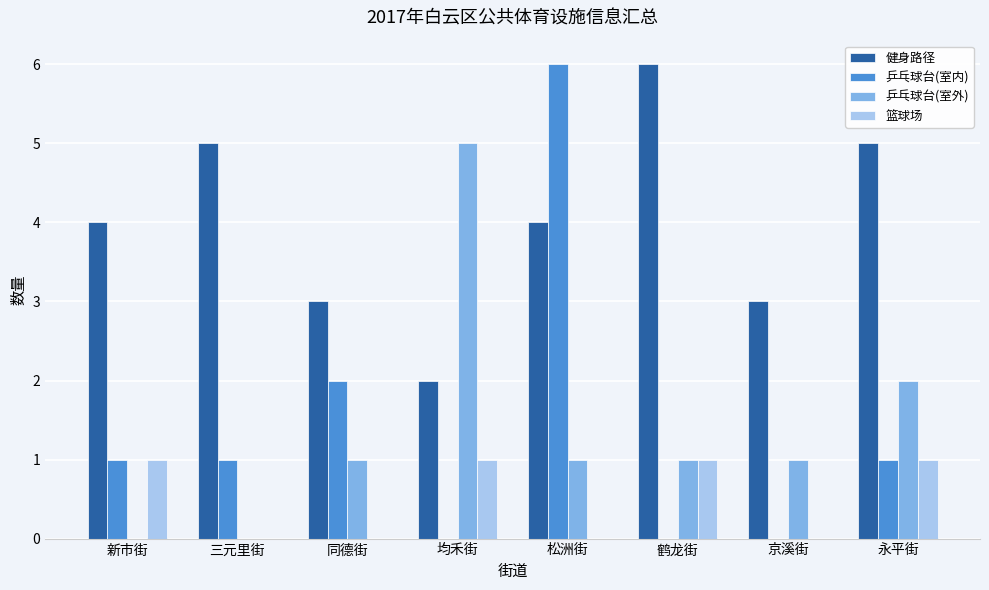

Which series has the largest total across all categories?

健身路径